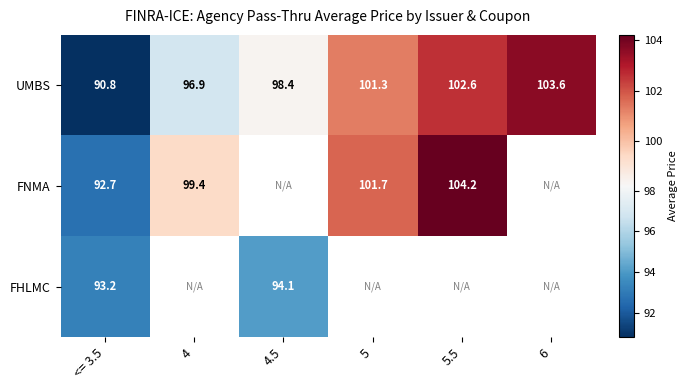

How many distinct data groups are displayed?

3